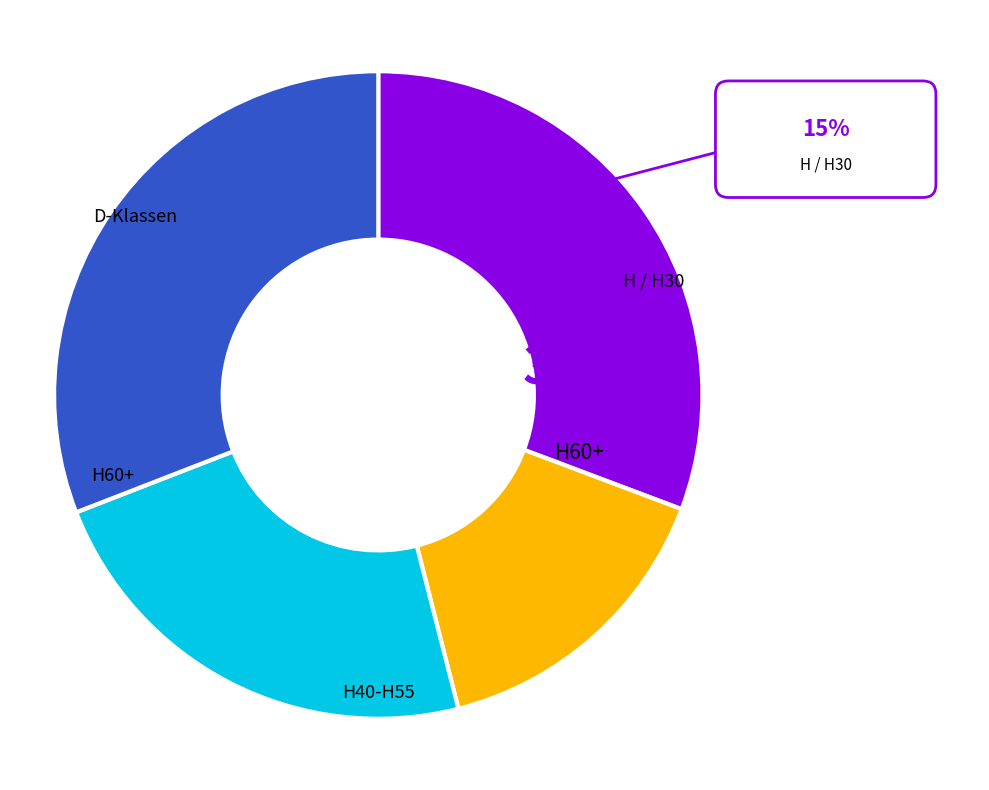

Is there a majority slice in this chart?

No